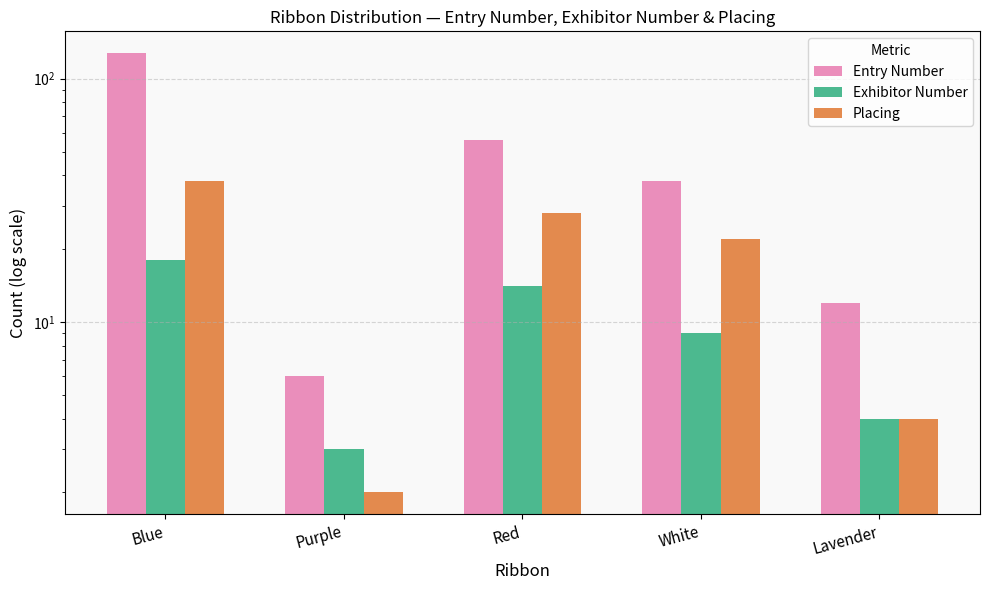

Rank the categories by Exhibitor Number value from lowest to highest.

Purple, Lavender, White, Red, Blue